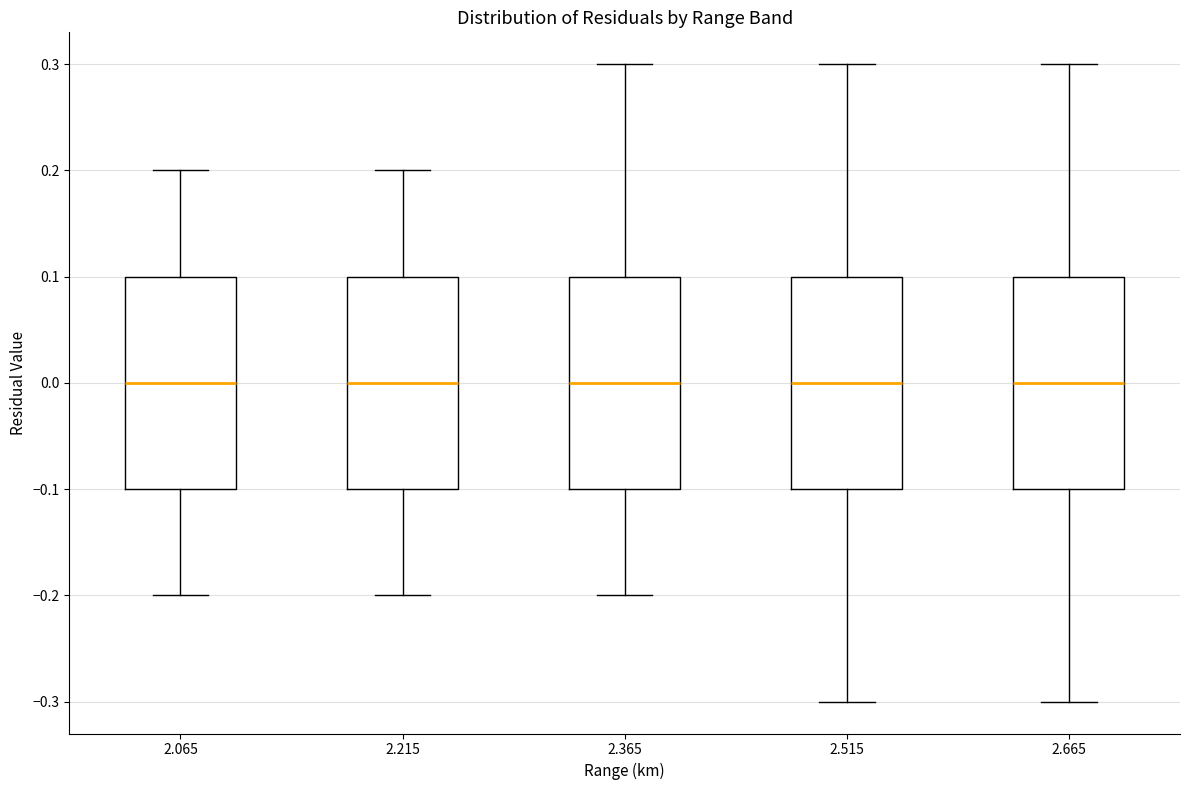

Reading left to right, read every box against the y-axis: the position of its median line, the range the box covers, and the ends of its whiskers. The values are not printed on the chart, so give them approximately, as read against the axis.

2.065: median 0.0, box -0.1 to 0.1, whiskers -0.2 to 0.2
2.215: median 0.0, box -0.1 to 0.1, whiskers -0.2 to 0.2
2.365: median 0.0, box -0.1 to 0.1, whiskers -0.2 to 0.3
2.515: median 0.0, box -0.1 to 0.1, whiskers -0.3 to 0.3
2.665: median 0.0, box -0.1 to 0.1, whiskers -0.3 to 0.3